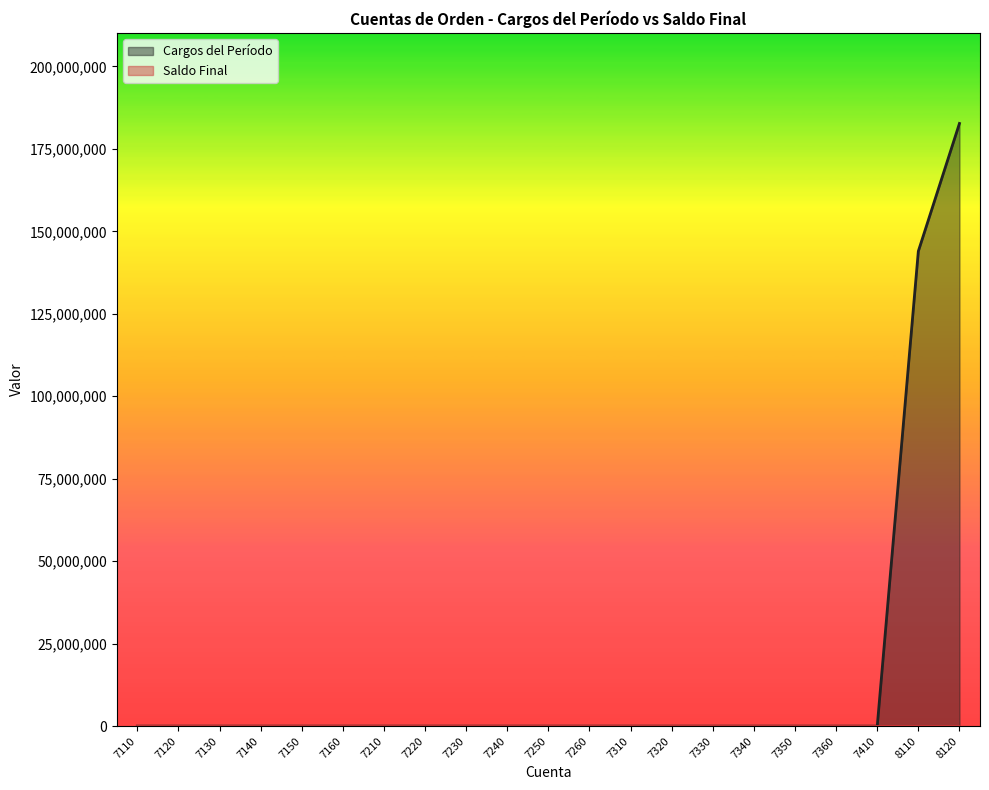

Read the value at 8120.

182706159.3